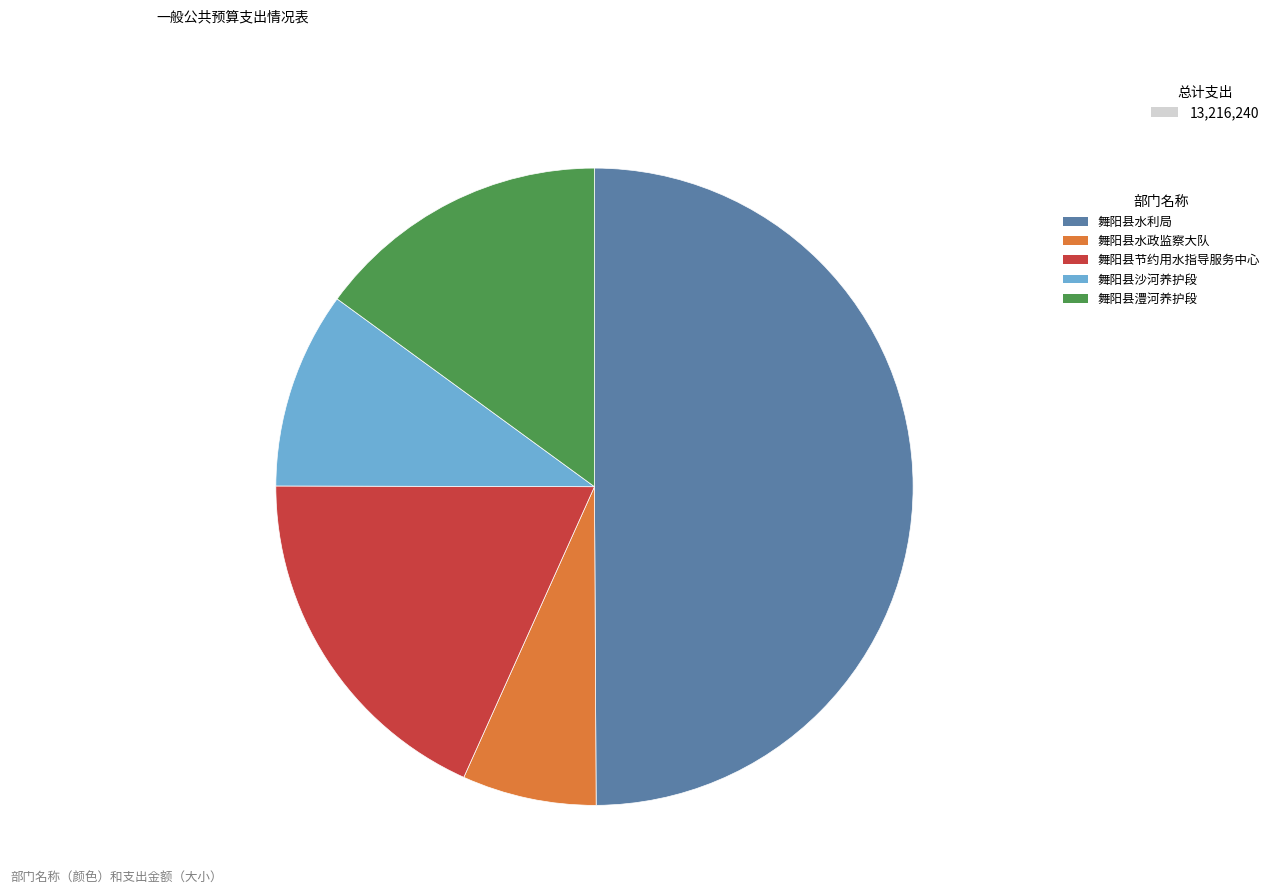

Which has a higher value, 舞阳县澧河养护段 or 舞阳县节约用水指导服务中心?

舞阳县节约用水指导服务中心